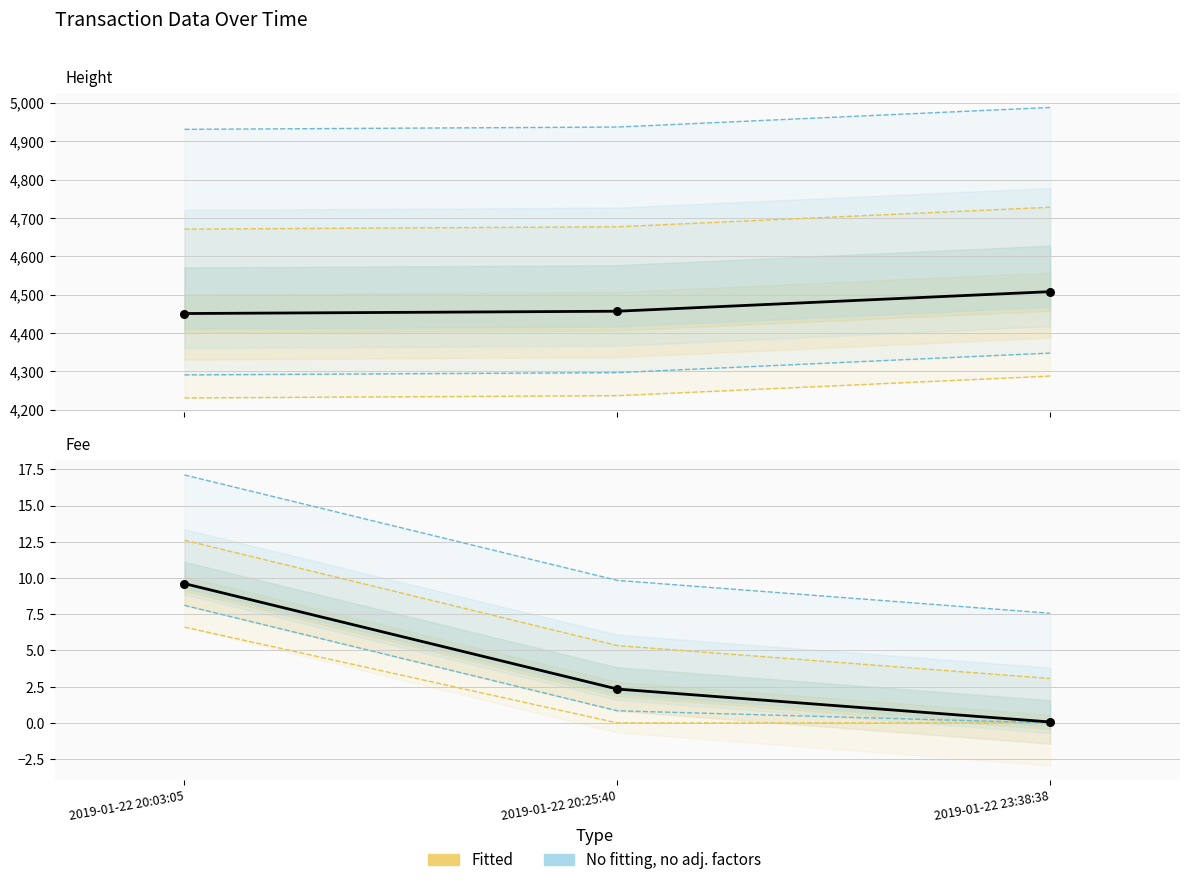

What is the total value across all series at 2019-01-22 23:38:38?

4508.1